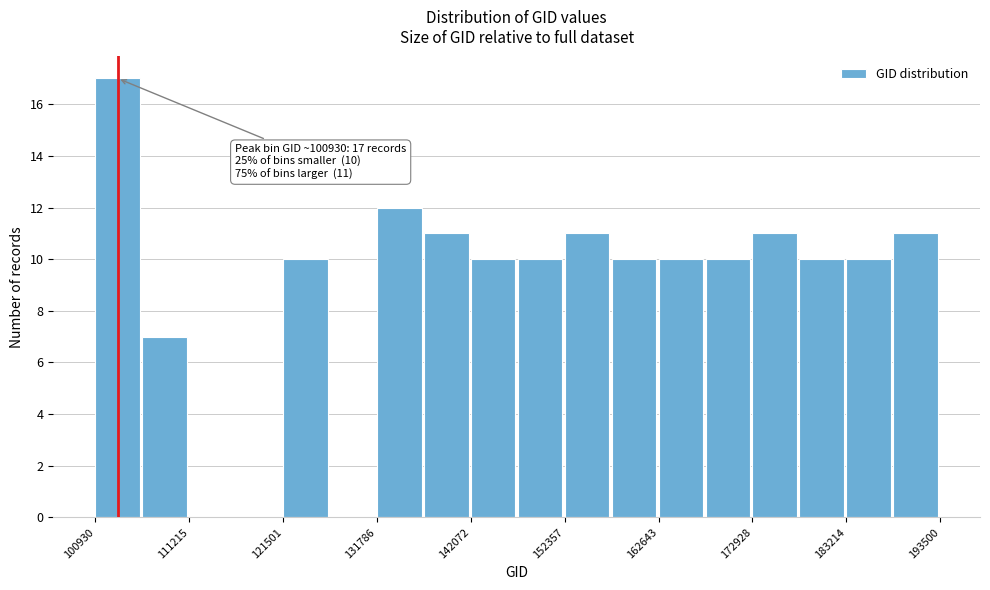

Around what value on the x-axis is the tallest bar? Give the approximate position of its centre, as read against the axis.

104000